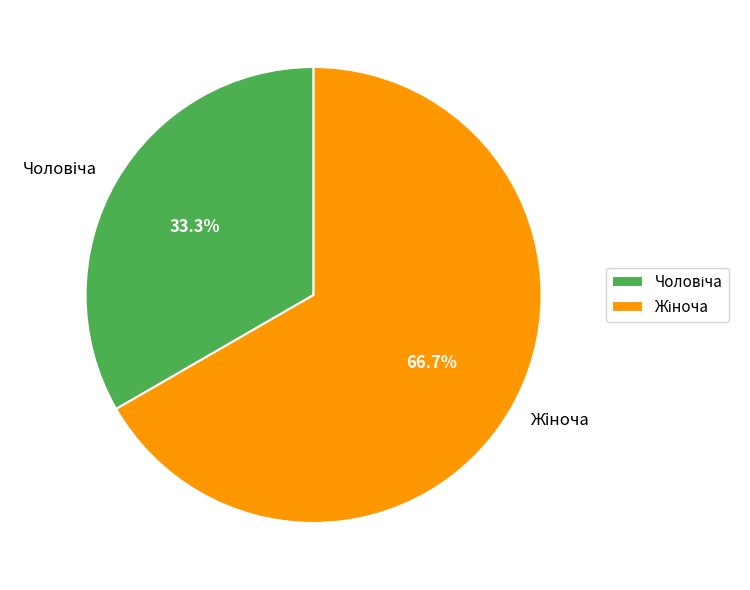

Count the number of slices in the pie.

2